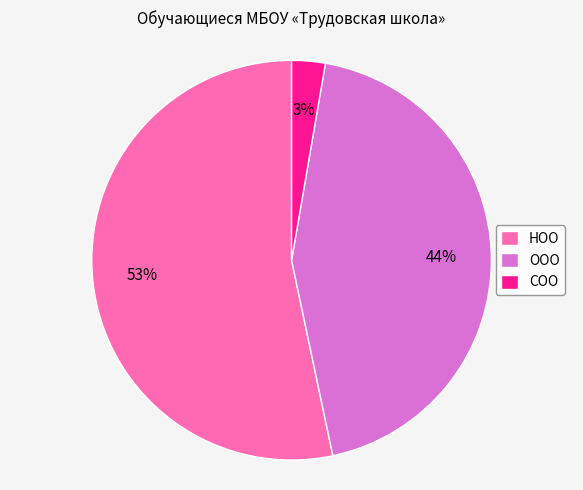

Approximately how many times larger is the value at НОО compared to ООО?

1.2